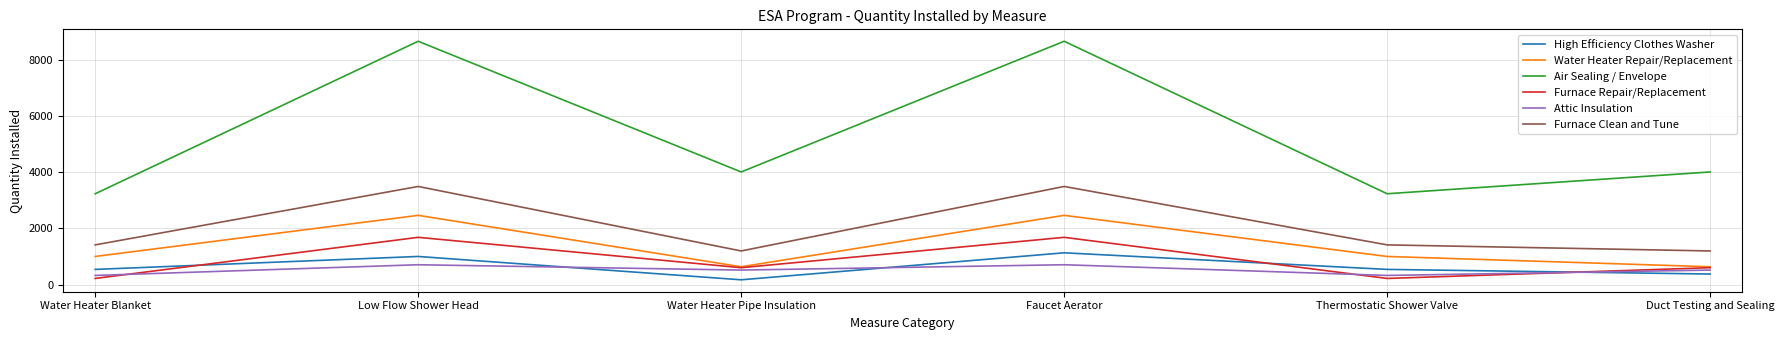

Which series changed the most between Low Flow Shower Head and Thermostatic Shower Valve?

Air Sealing / Envelope